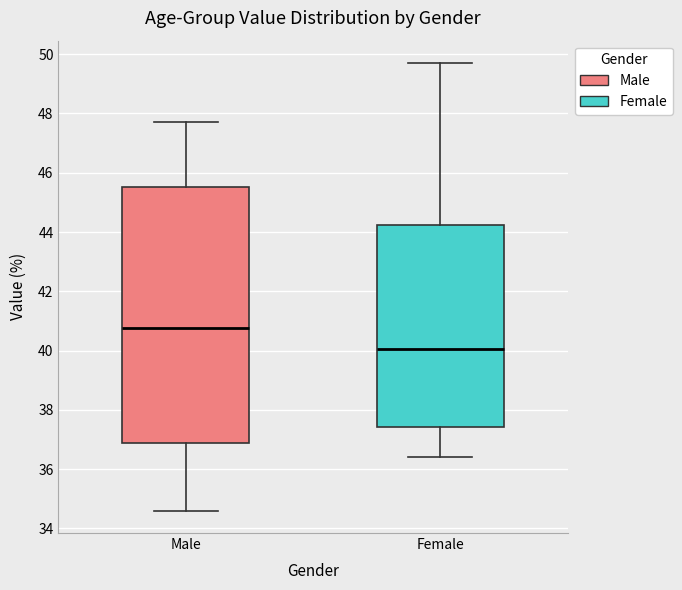

Where does the lower whisker of the box for Male end on the y-axis? The values are not printed on the chart, so give them approximately, as read against the axis.

34.6